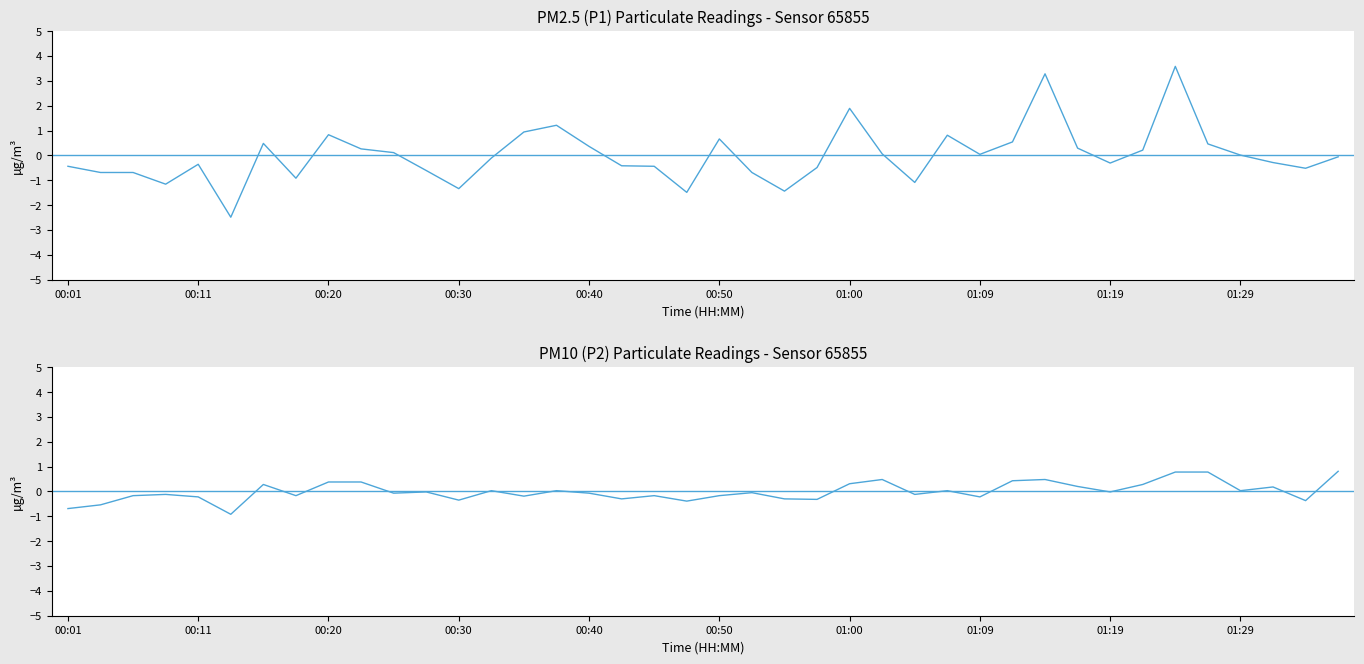

Rank the series by their maximum value, from highest to lowest.

P1 Anomaly, P2 Anomaly